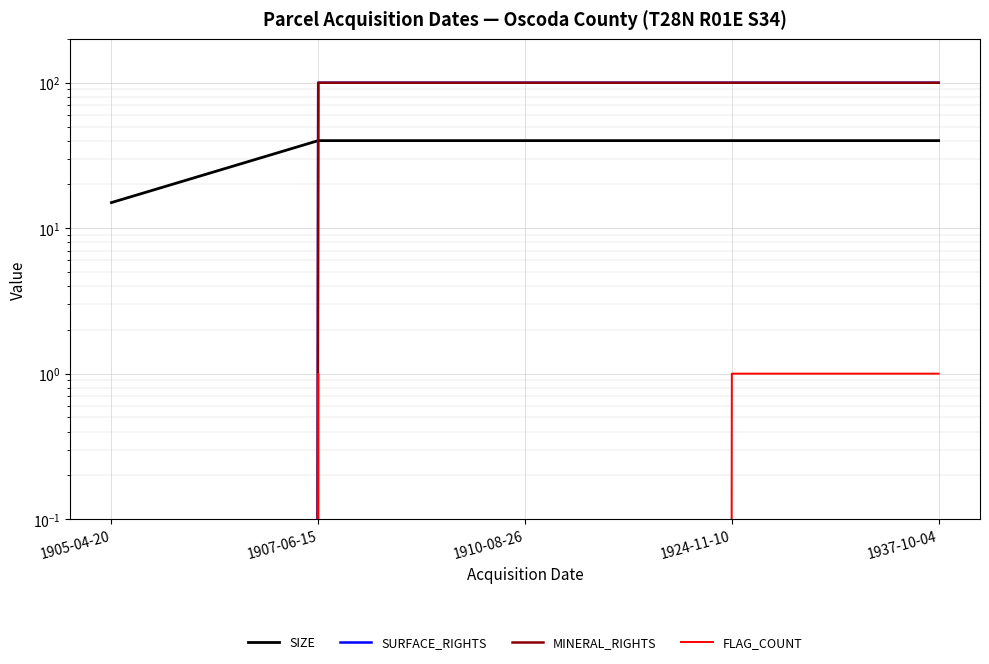

Reading left to right, list all the values displayed in this chart.

SIZE: 1905-04-20=15	1907-06-15=40	1910-08-26=40	1924-11-10=40	1937-10-04=40
SURFACE_RIGHTS: 1905-04-20=0	1907-06-15=100	1910-08-26=100	1924-11-10=100	1937-10-04=100
MINERAL_RIGHTS: 1905-04-20=0	1907-06-15=100	1910-08-26=100	1924-11-10=100	1937-10-04=100
FLAG_COUNT: 1905-04-20=0	1907-06-15=1	1910-08-26=0	1924-11-10=1	1937-10-04=1